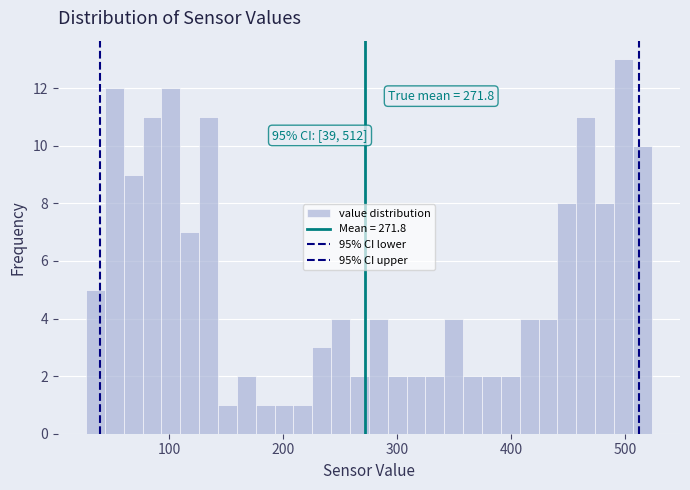

Read against the x-axis, roughly where is the centre of the tallest bar?

500